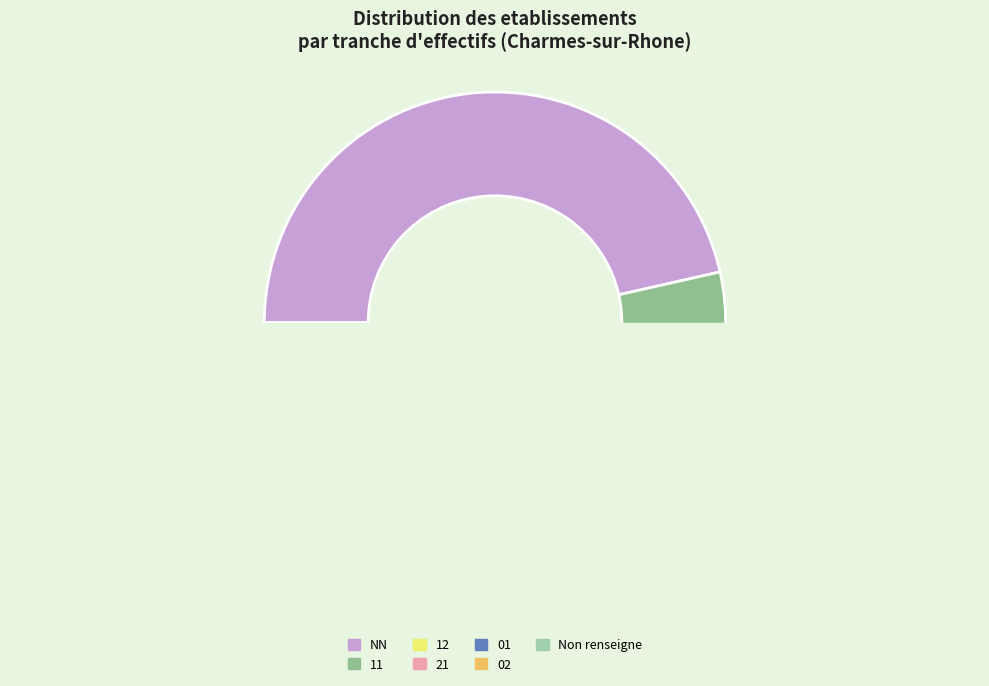

Which slice is the smallest?

02